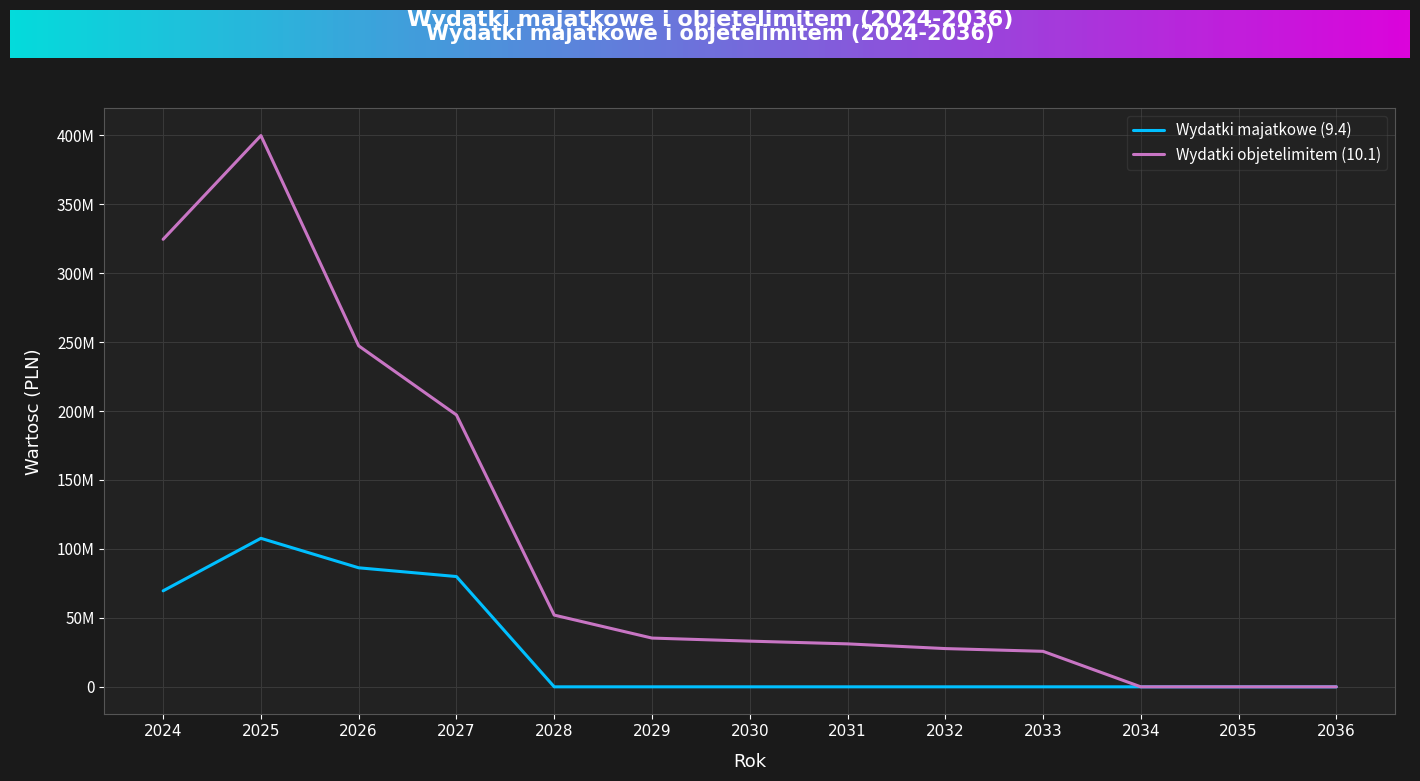

What is the highest value of the Wydatki majatkowe (9.4) series?

107696596.9